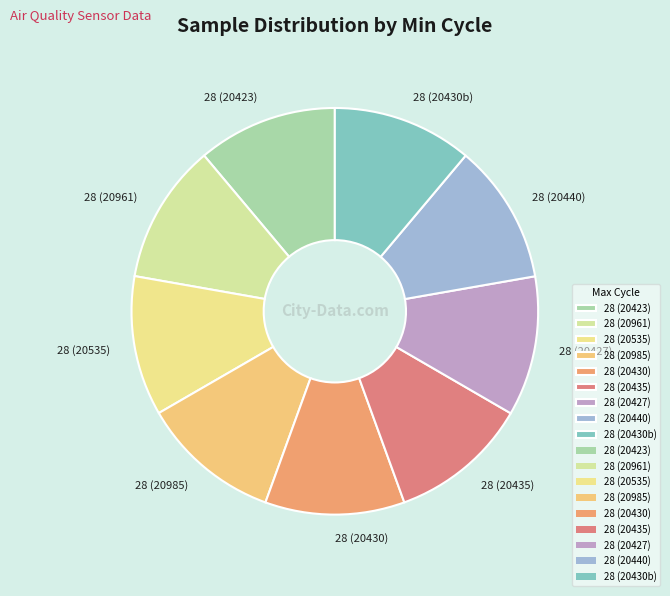

Is there any slice that represents more than half of the pie?

No